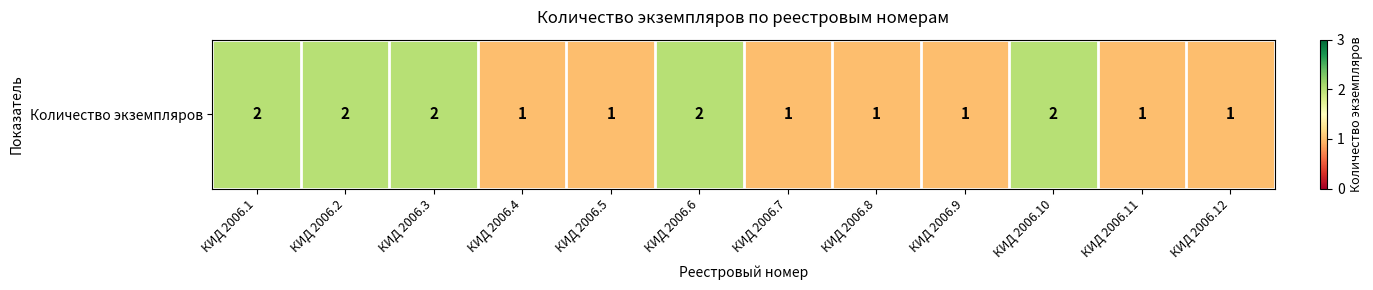

How many categories are shown in the chart?

12